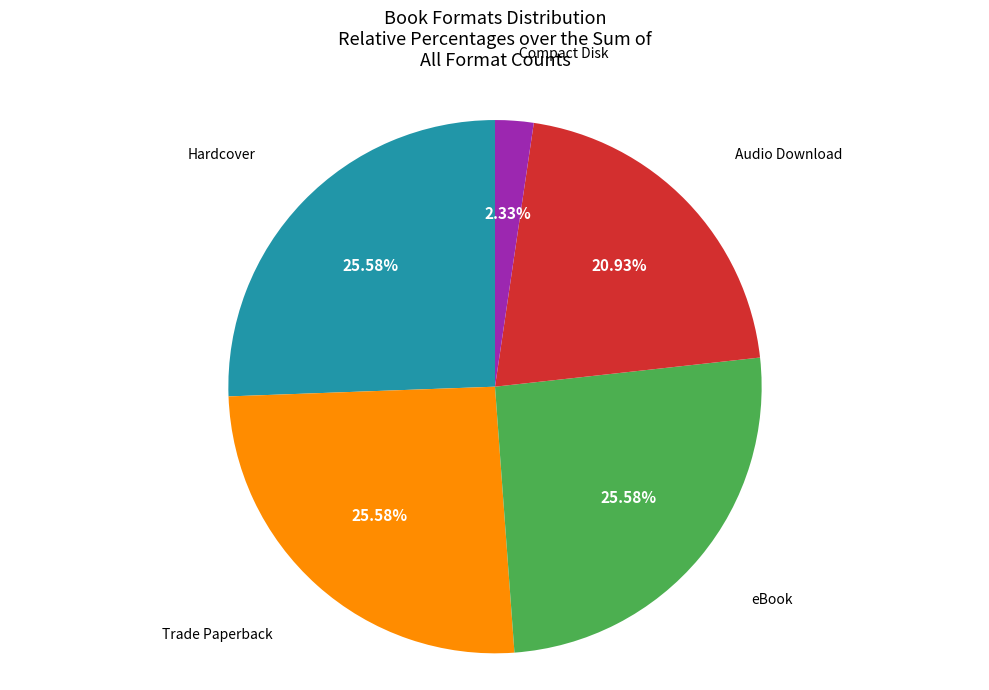

Is there a majority slice in this chart?

No